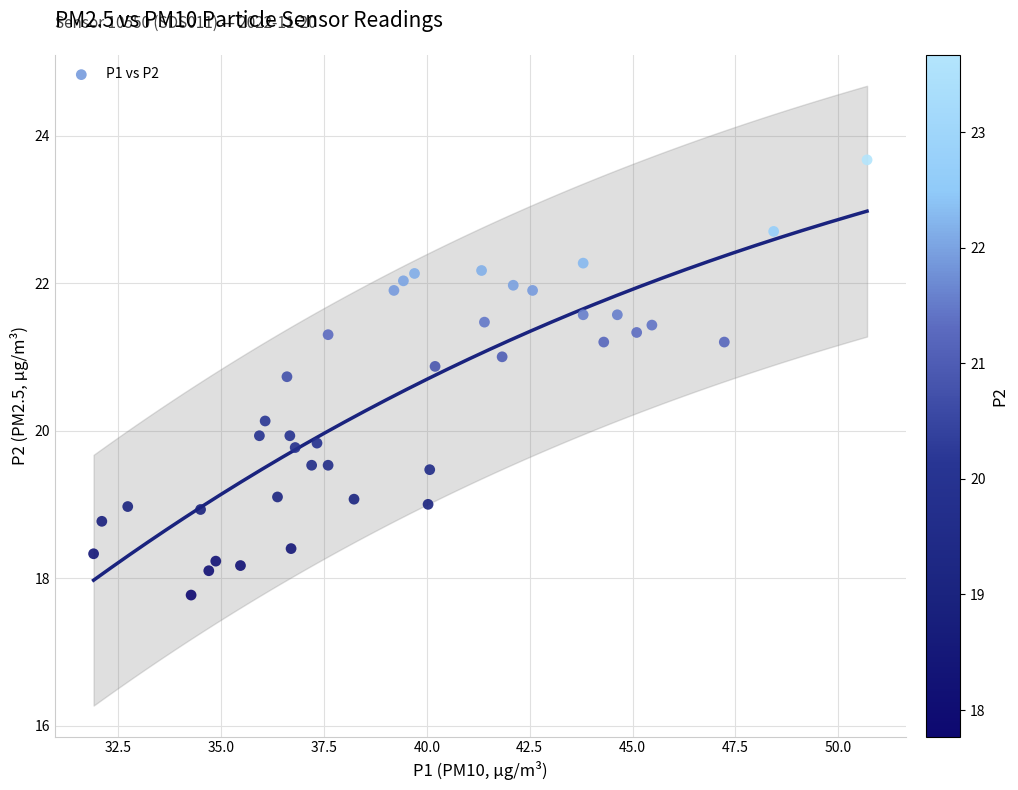

What is the range of X values (max minus min)?

18.8